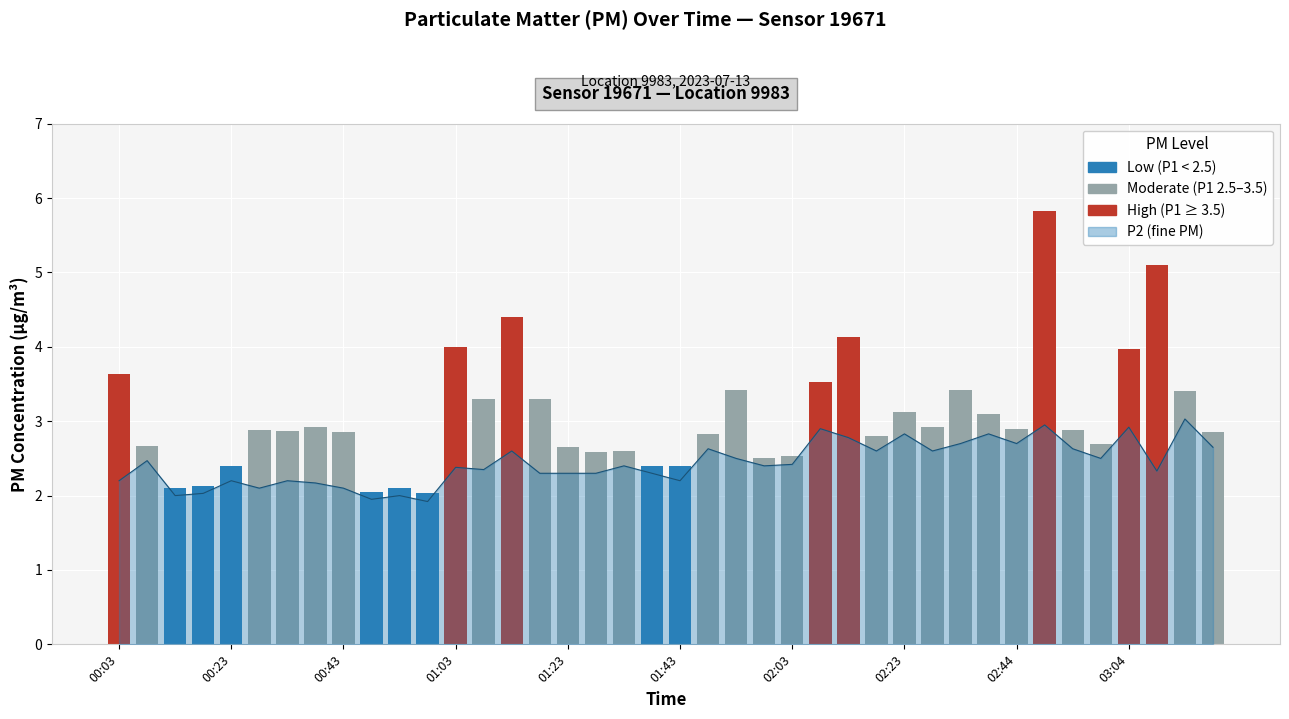

What is the difference between the maximum and minimum values?

1.1